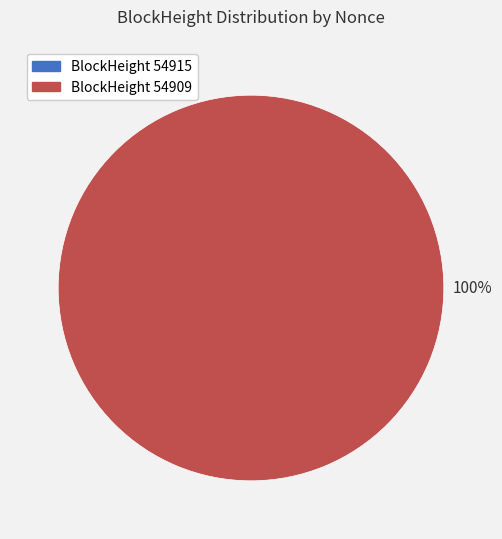

Count the number of slices in the pie.

2